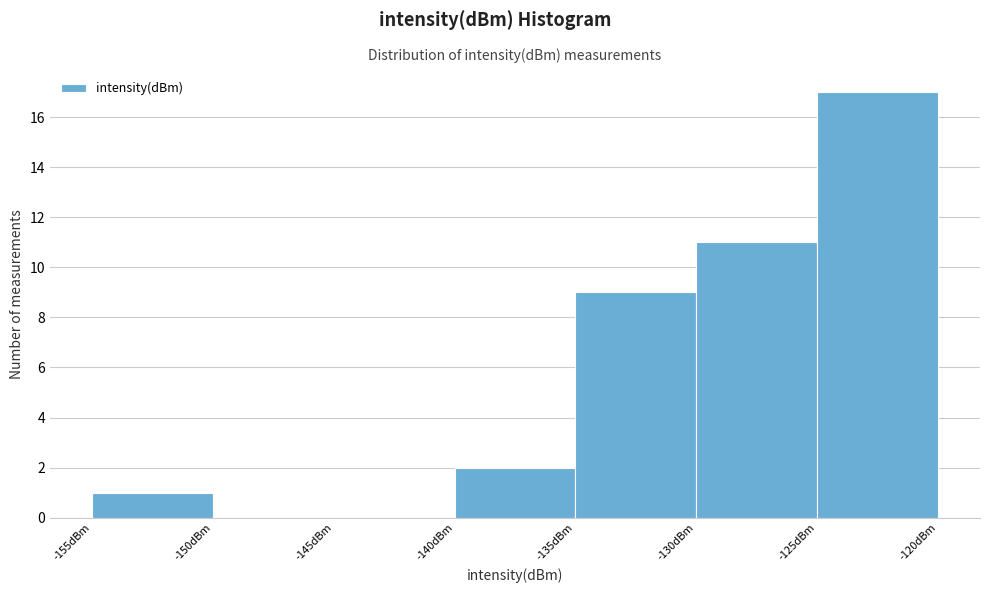

Reading left to right, transcribe this chart: for each bar, give the range it covers on the x-axis and its height. The values are not printed on the chart, so give them approximately, as read against the axis.

-155 to -150: 1
-150 to -145: 0
-145 to -140: 0
-140 to -135: 2
-135 to -130: 9
-130 to -125: 11
-125 to -120: 17